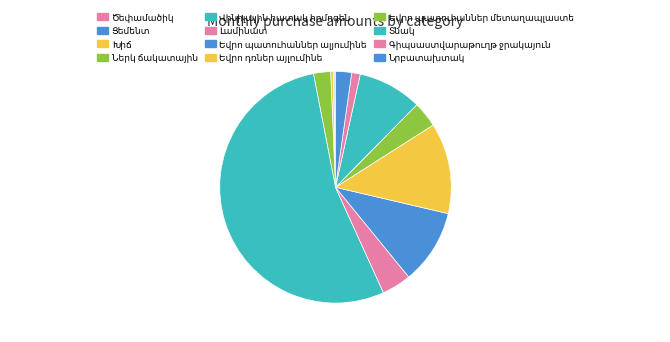

Rank the categories by value from lowest to highest.

Ծեփամածիկ, Ցեմենտ, Խիճ, Գիպսաստվարաթուղթ ջրակայուն, Նրբատախտակ, Ներկ ճակատային, Եվրո պատուհաններ մետաղապլաստե, Լամինատ, Տնակ, Եվրո պատուհաններ ալյումինե, Եվրո դռներ այլումինե, Վինիլային հատակ հոմոգեն